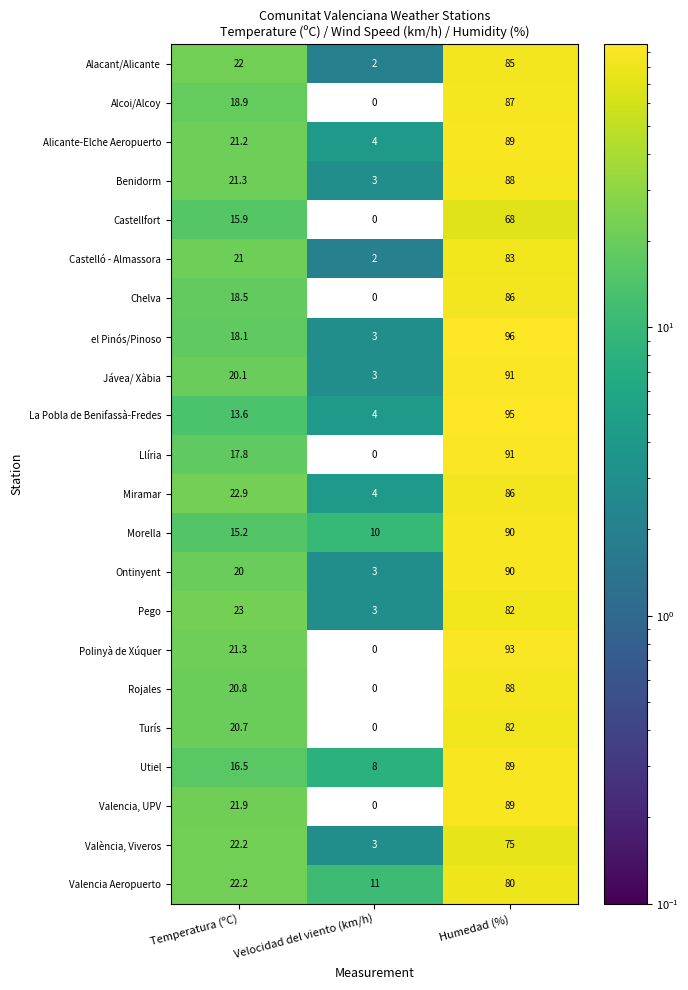

Read the Valencia Aeropuerto value at Humedad (%).

80.0